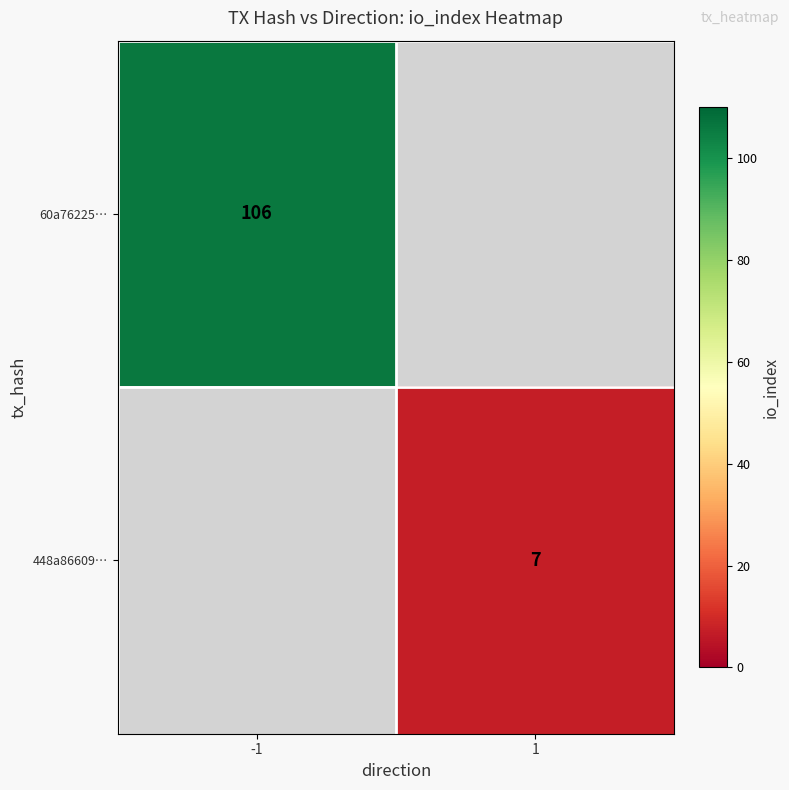

At how many categories does at least one series exceed 101?

1